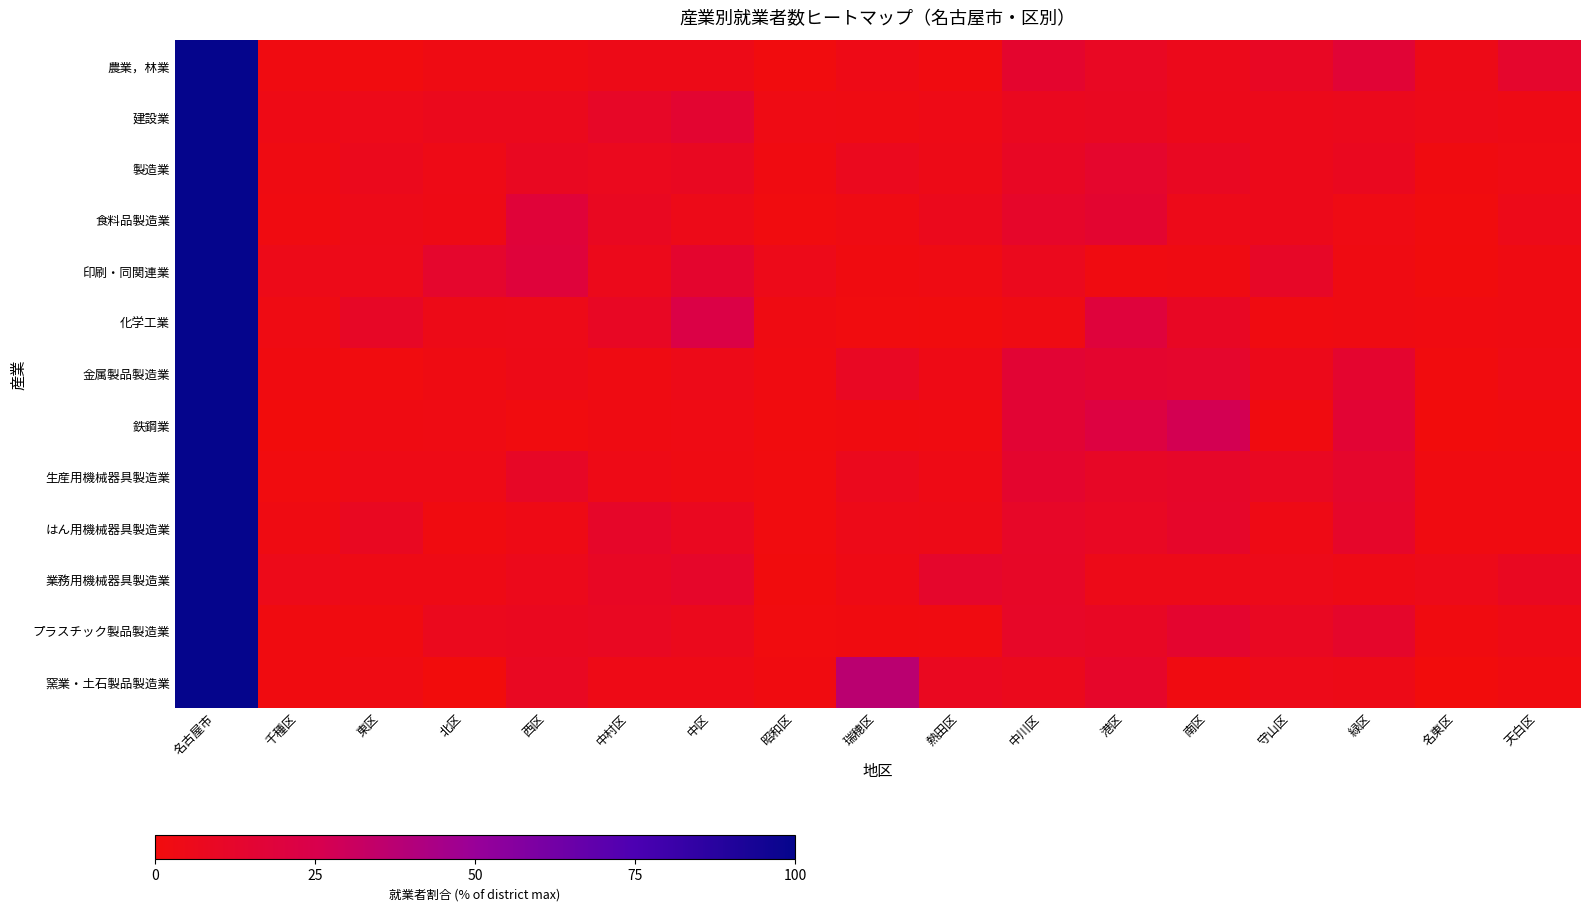

Which has a higher value, 中川区 or 名東区?

中川区